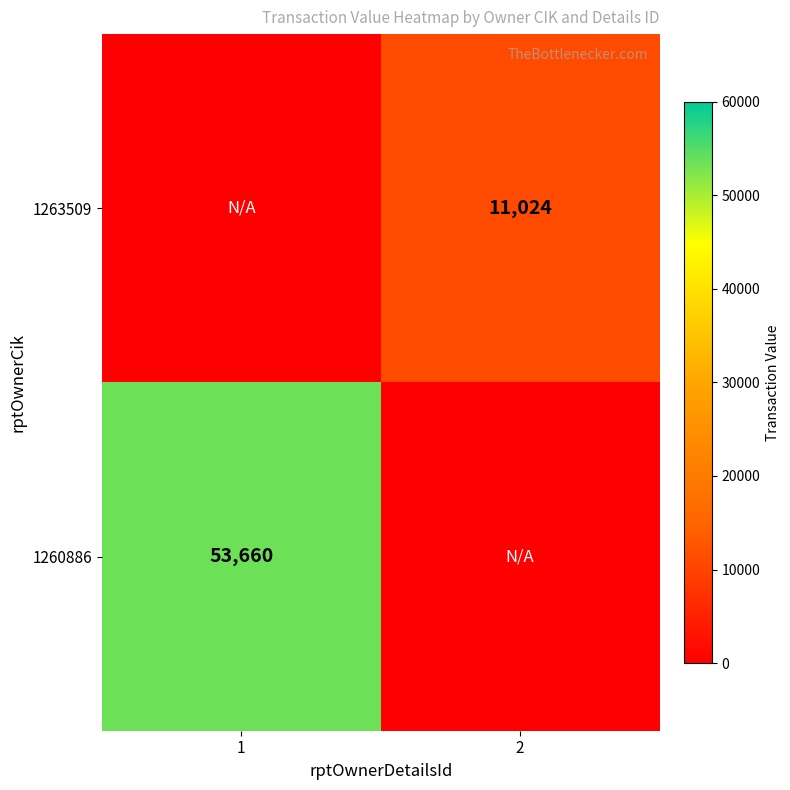

Is the value of 1260886 at 1 greater than the value of 1263509 at 2?

Yes